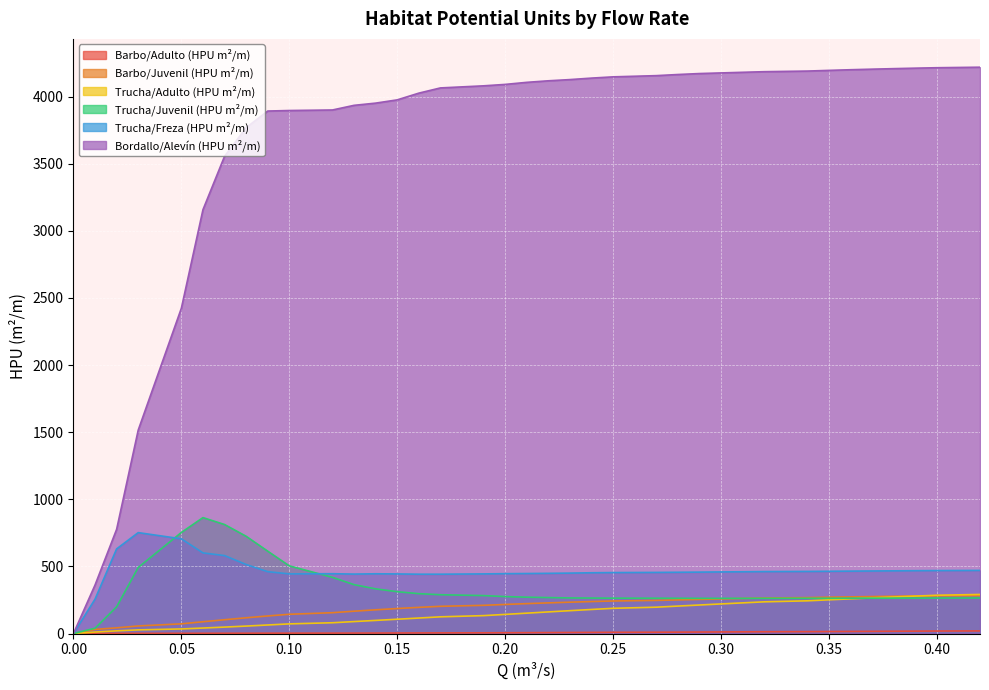

What is the difference between the Trucha/Juvenil (HPU m²/m) values at 0.15 and 0.10?

192.3